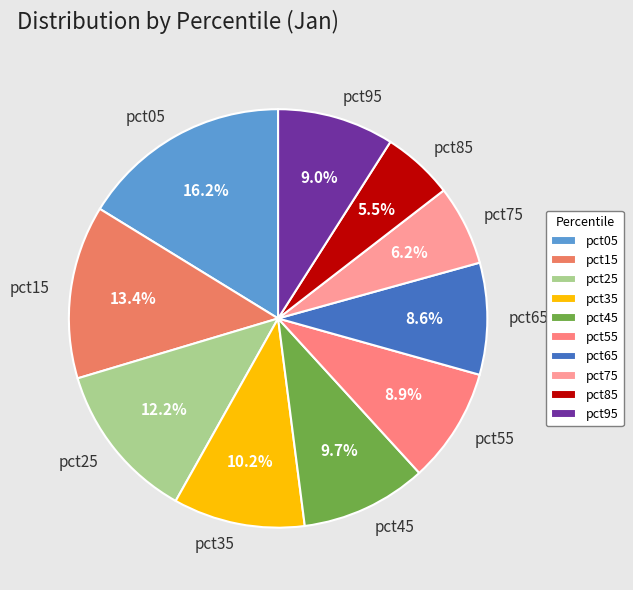

Which has a higher value, pct65 or pct45?

pct45